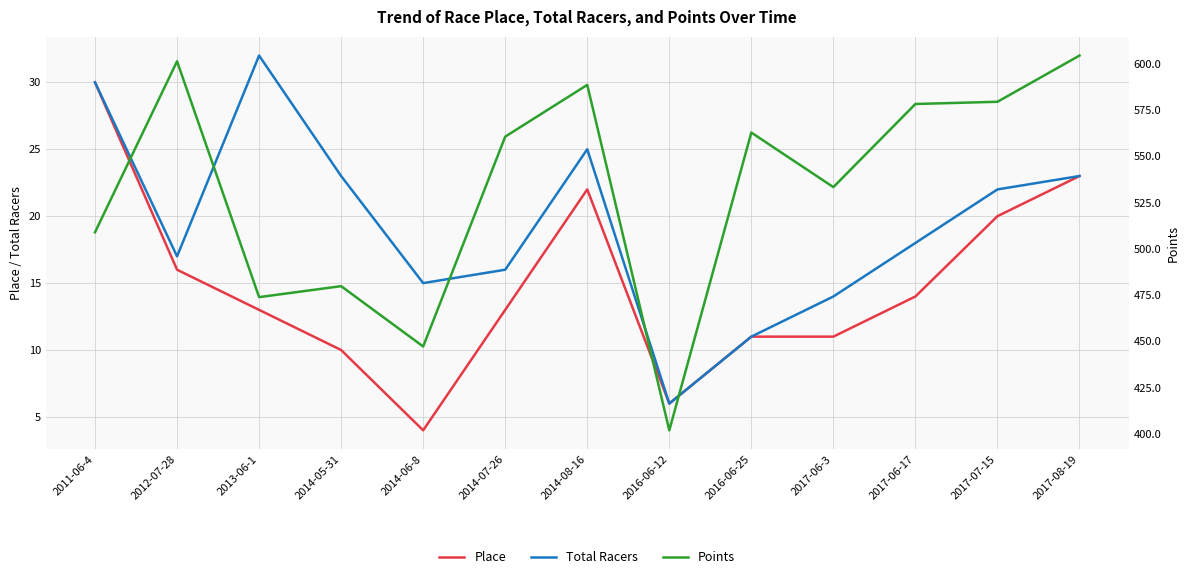

What is the smallest value displayed?

4.0